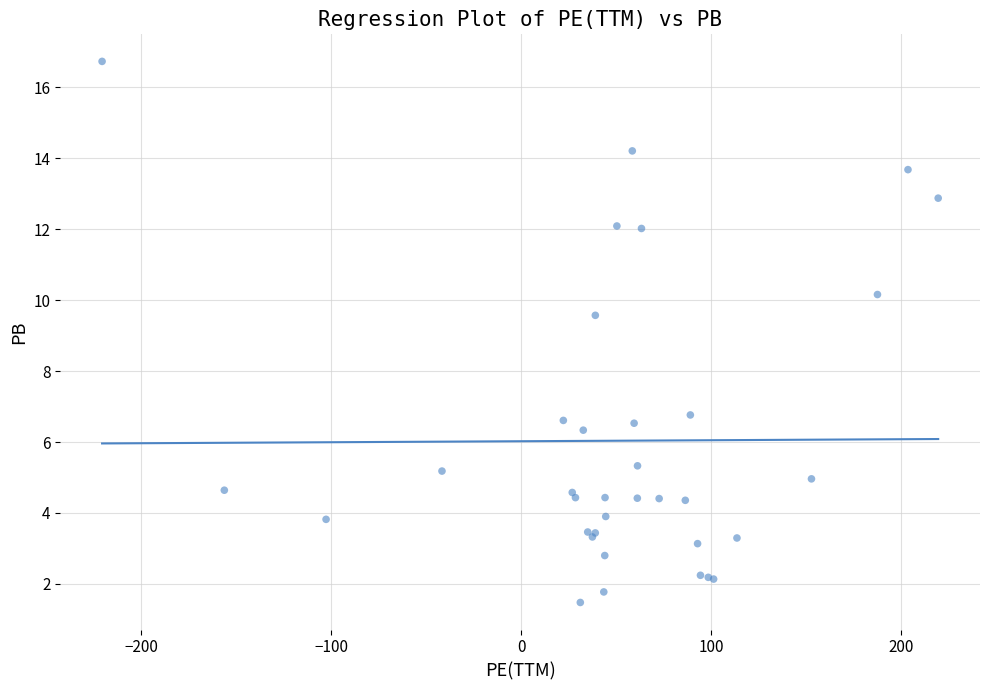

What Y value in the scatter plot is closest to 9?

9.6